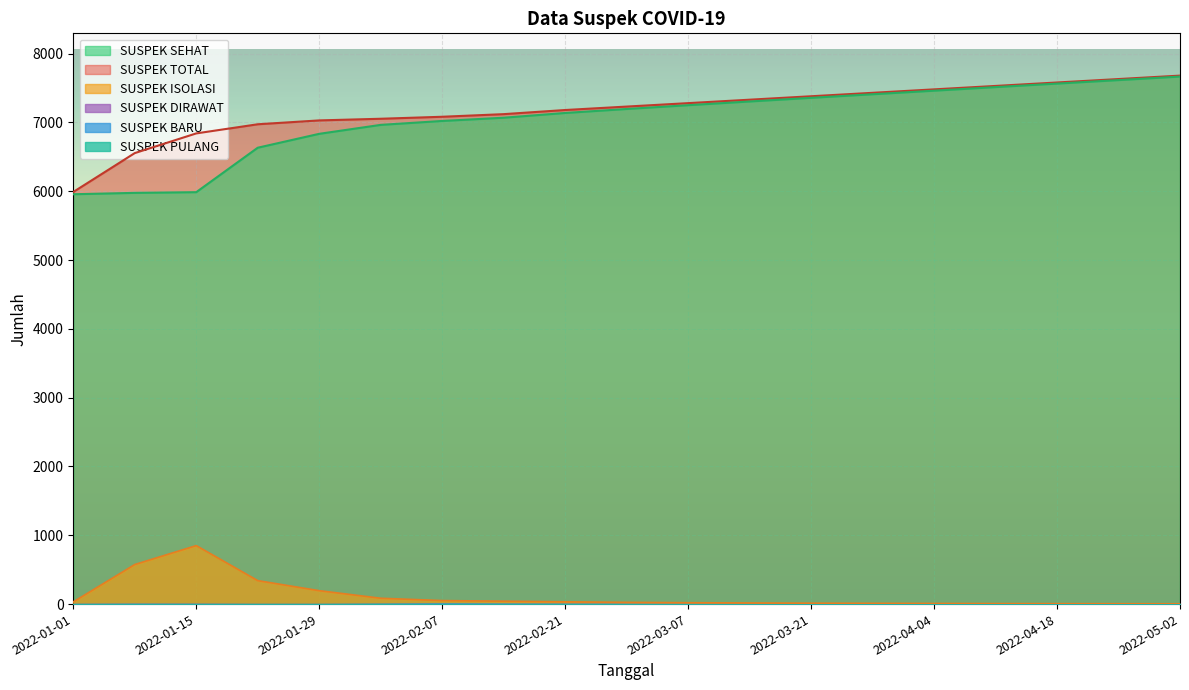

The value of SUSPEK TOTAL at 2022-01-08 is 6554. True or false?

True